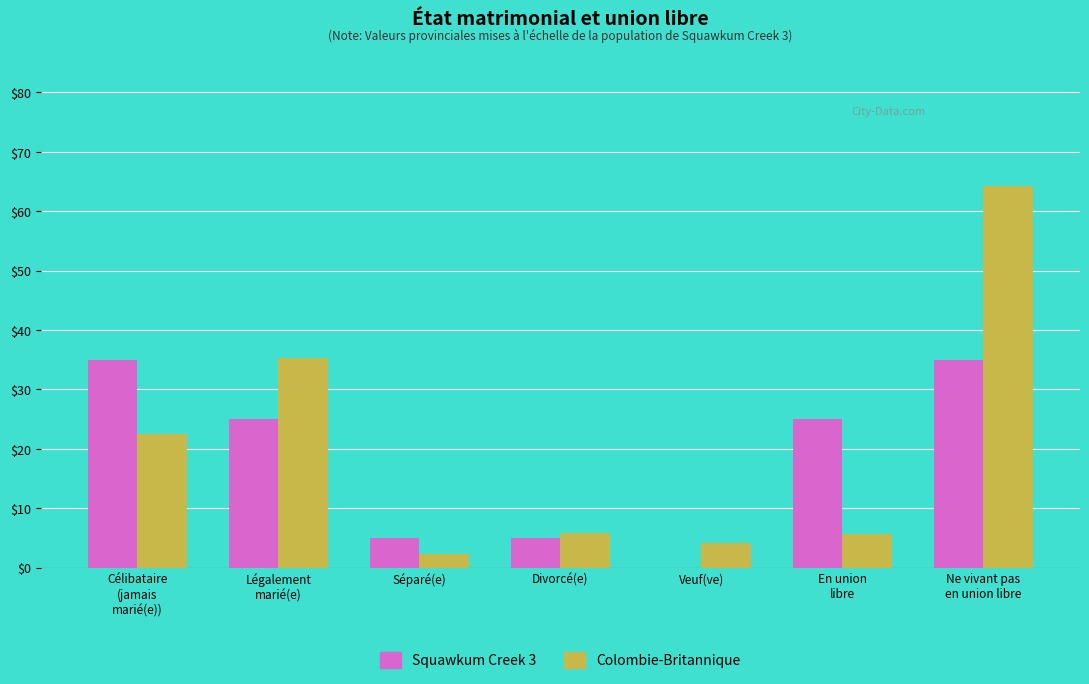

How many data points does each series have?

7